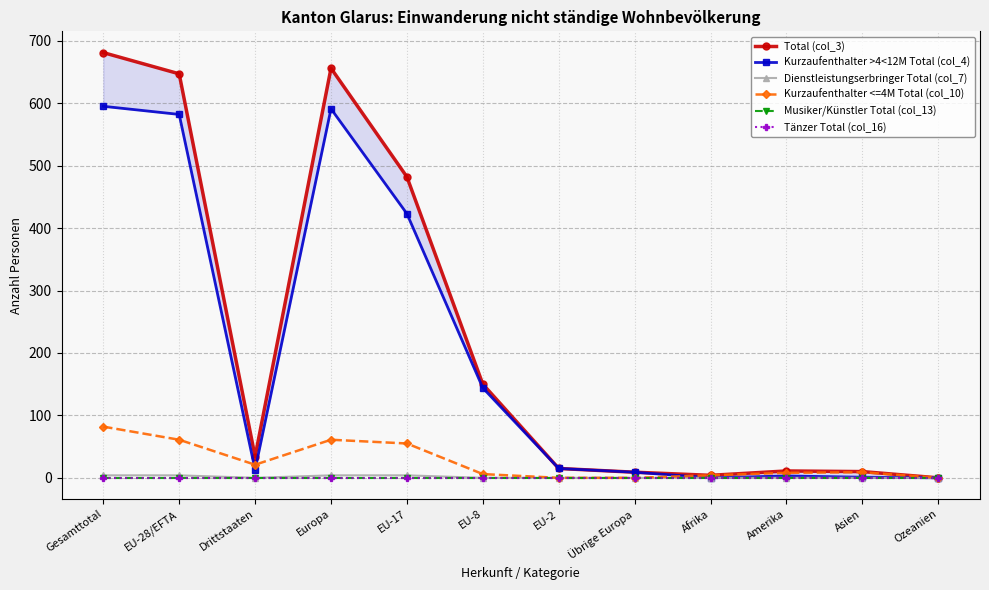

Does the chart have visible grid lines?

Yes